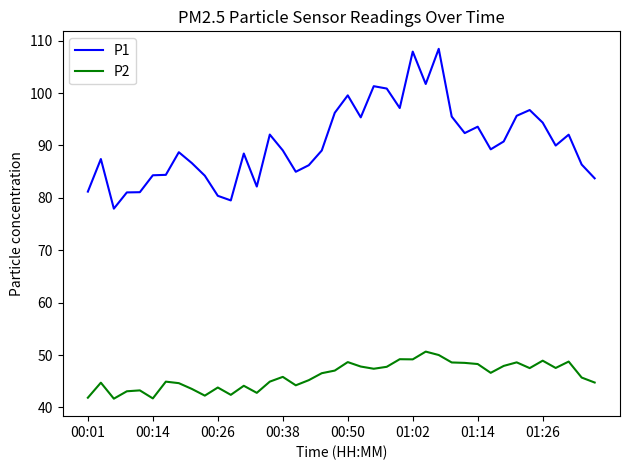

What is the difference between the second highest and second lowest values in the P1 series?

28.4